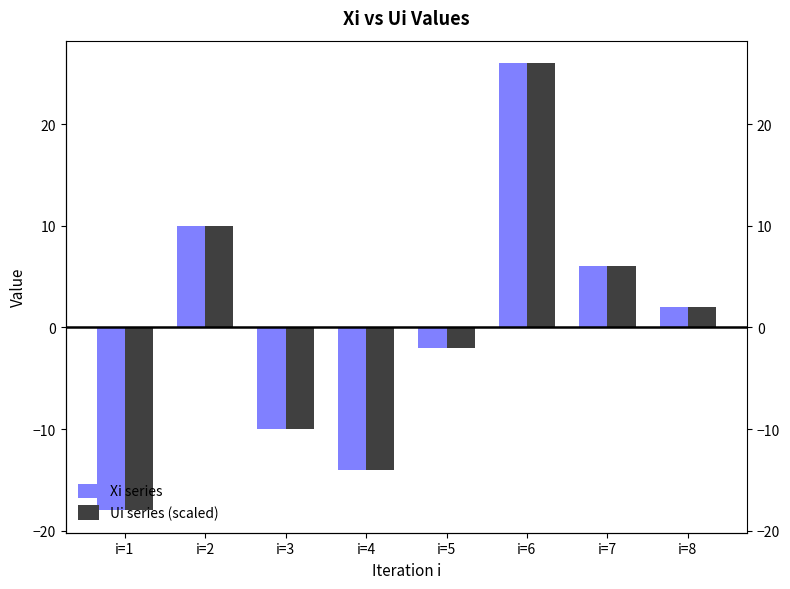

Which category has the lowest value across all series?

i=1